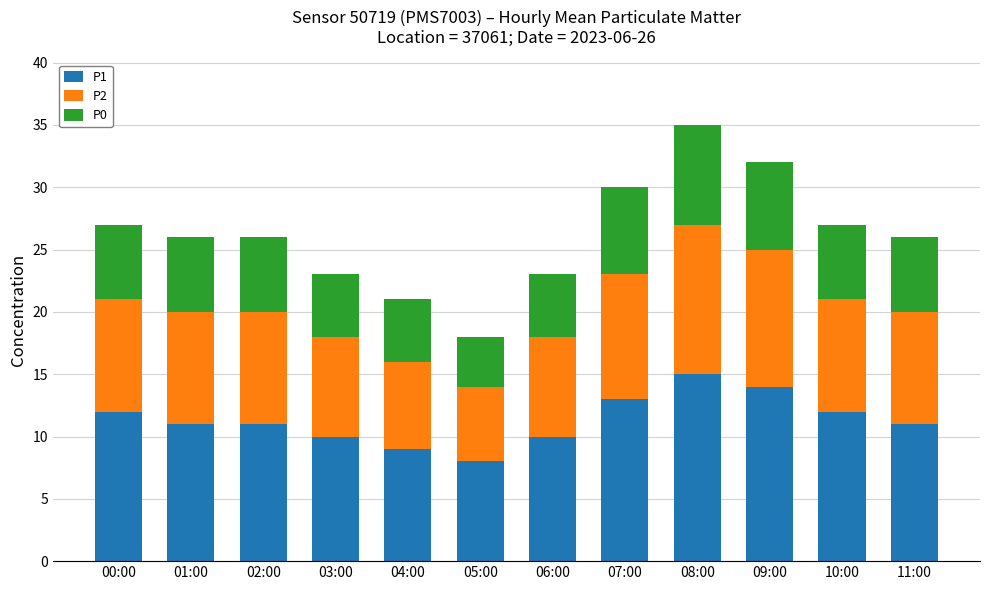

At which label does P1 first exceed 11?

00:00